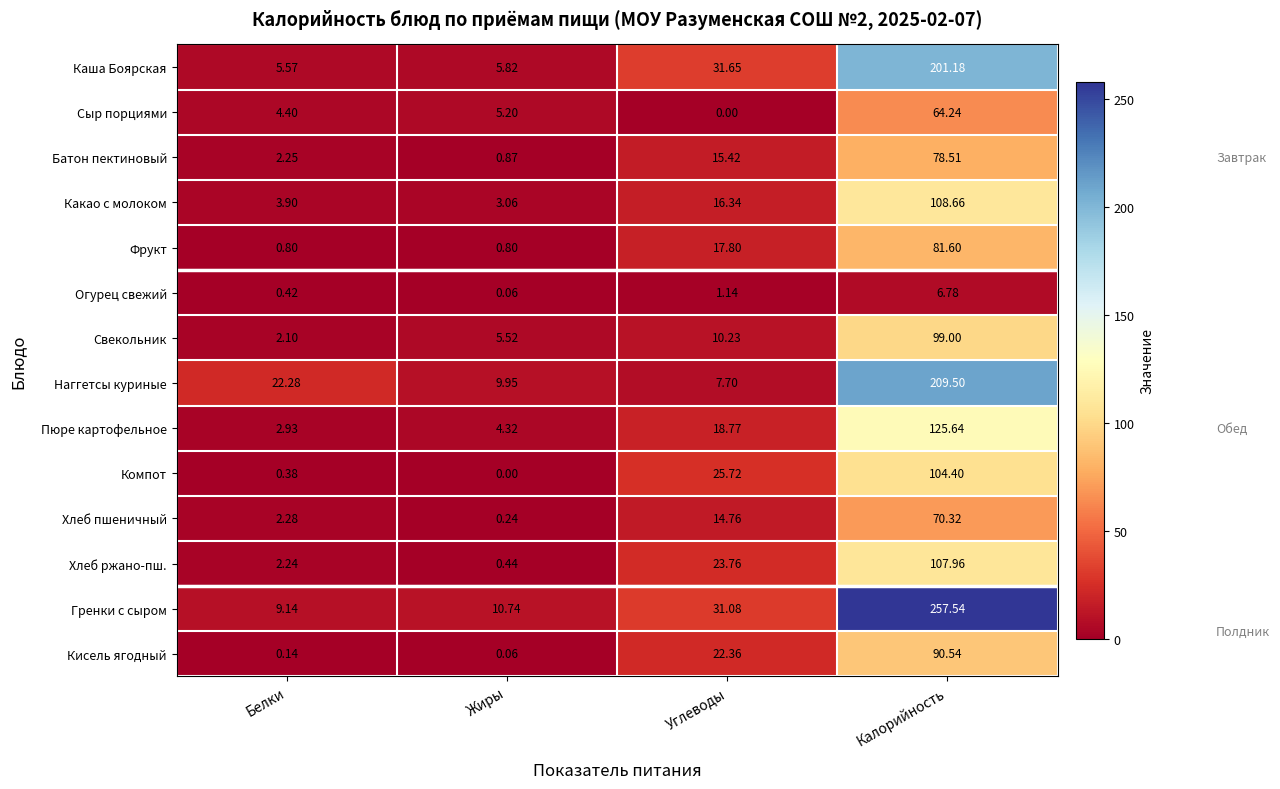

At which category does the chart reach its peak across all series?

Калорийность